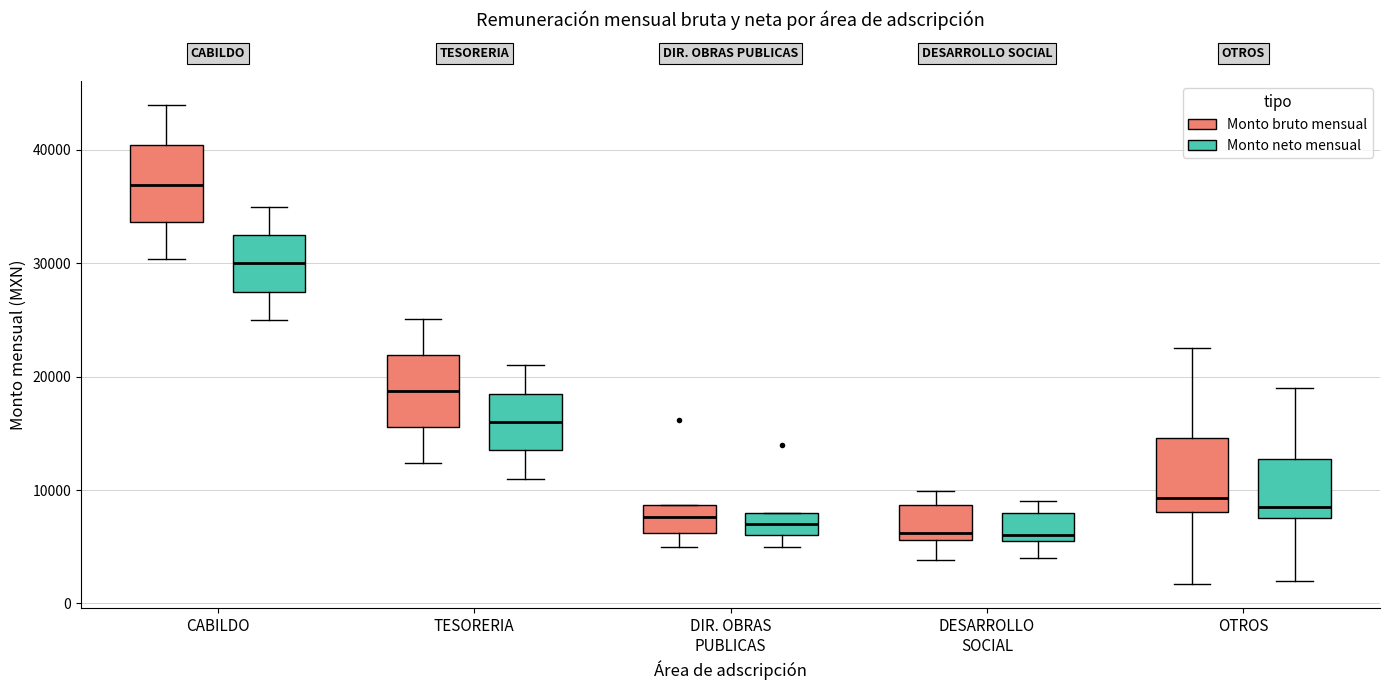

Reading left to right, transcribe this box plot: for each box, give where its median line is, the range the box spans, and where its two whiskers end, as read against the y-axis. The values are not printed on the chart, so give them approximately, as read against the axis.

CABILDO (Monto bruto mensual): median 37000, box 34000 to 40000, whiskers 30000 to 44000
CABILDO (Monto neto mensual): median 30000, box 28000 to 33000, whiskers 25000 to 35000
TESORERIA (Monto bruto mensual): median 19000, box 16000 to 22000, whiskers 12000 to 25000
TESORERIA (Monto neto mensual): median 16000, box 14000 to 19000, whiskers 11000 to 21000
DIR. OBRAS PUBLICAS (Monto bruto mensual): median 8000, box 6000 to 9000, whiskers 5000 to 9000
DIR. OBRAS PUBLICAS (Monto neto mensual): median 7000, box 6000 to 8000, whiskers 5000 to 8000
DESARROLLO SOCIAL (Monto bruto mensual): median 6000 (just above the box's lower edge), box 6000 to 9000, whiskers 4000 to 10000
DESARROLLO SOCIAL (Monto neto mensual): median 6000 (just above the box's lower edge), box 6000 to 8000, whiskers 4000 to 9000
OTROS (Monto bruto mensual): median 9000, box 8000 to 15000, whiskers 2000 to 23000
OTROS (Monto neto mensual): median 9000, box 8000 to 13000, whiskers 2000 to 19000